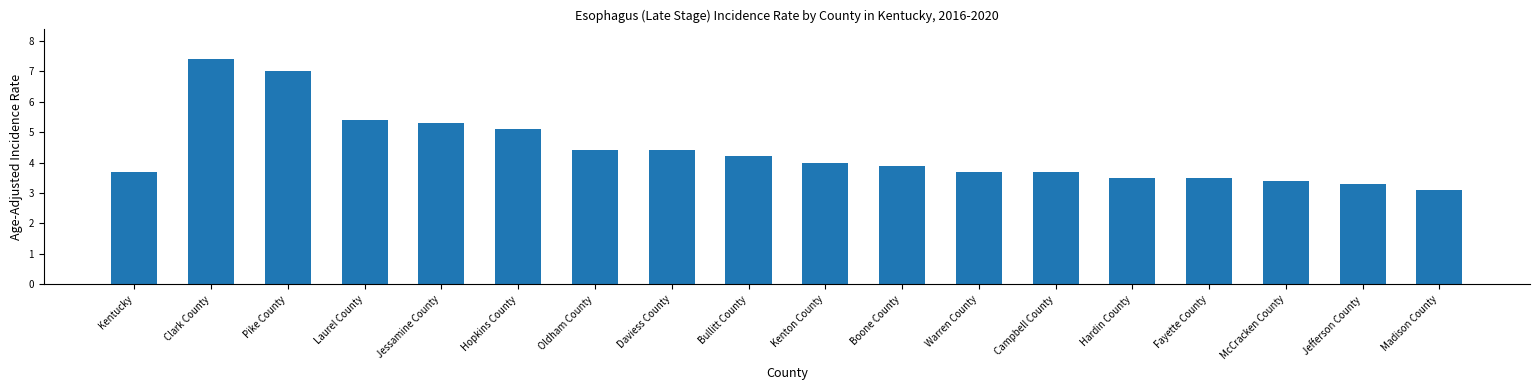

Does the chart contain stacked bars?

No